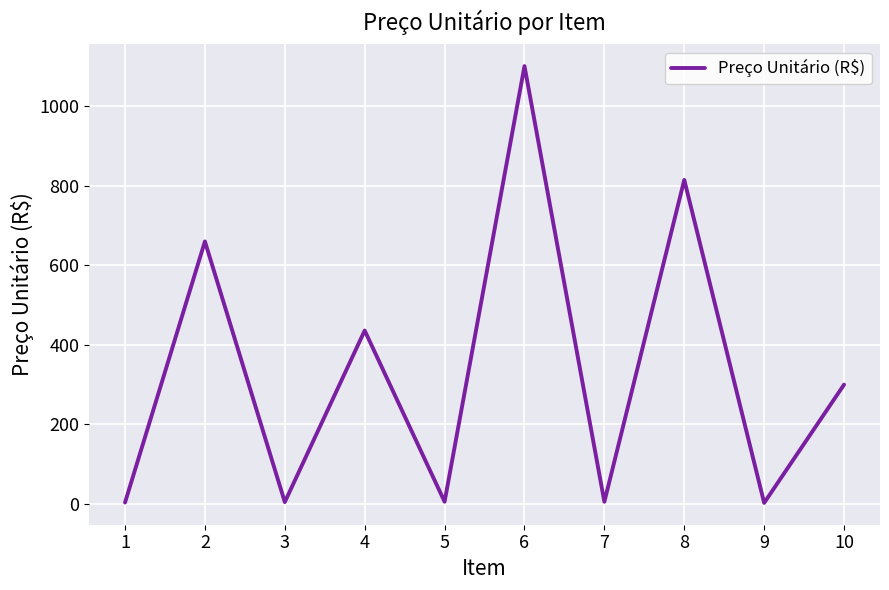

What is the greatest value displayed?

1100.0